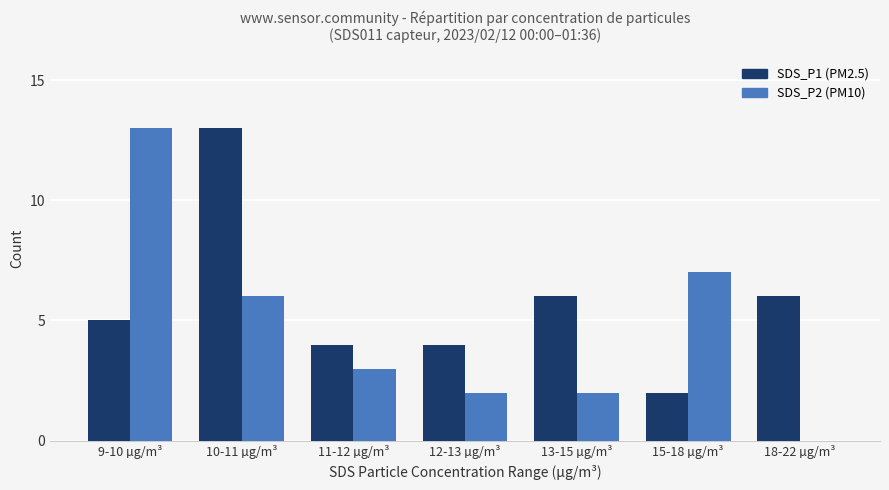

At which category is the sum across all series the highest?

10-11 µg/m³